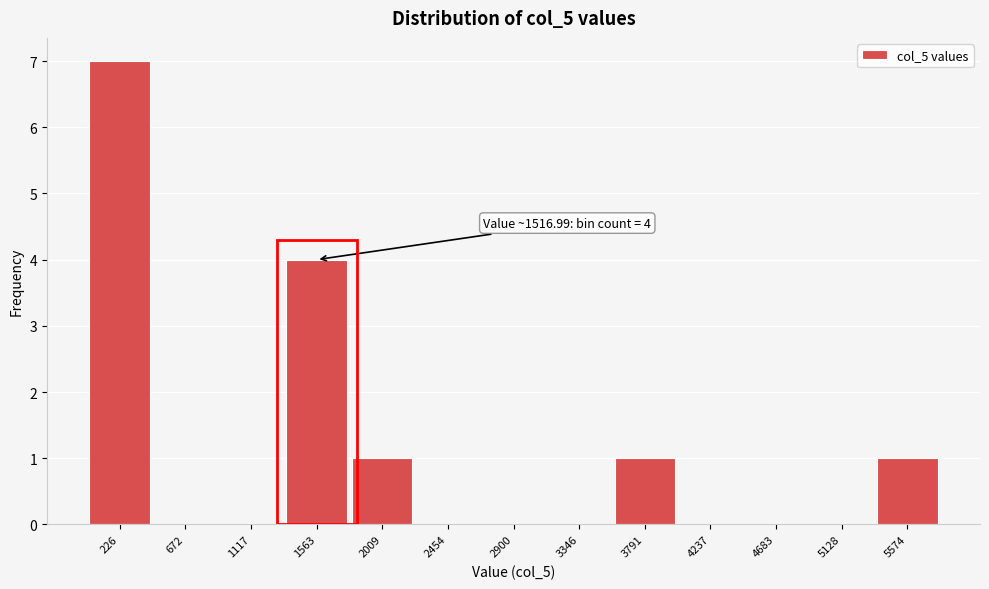

Which range on the x-axis has the tallest bar?

0 to 450